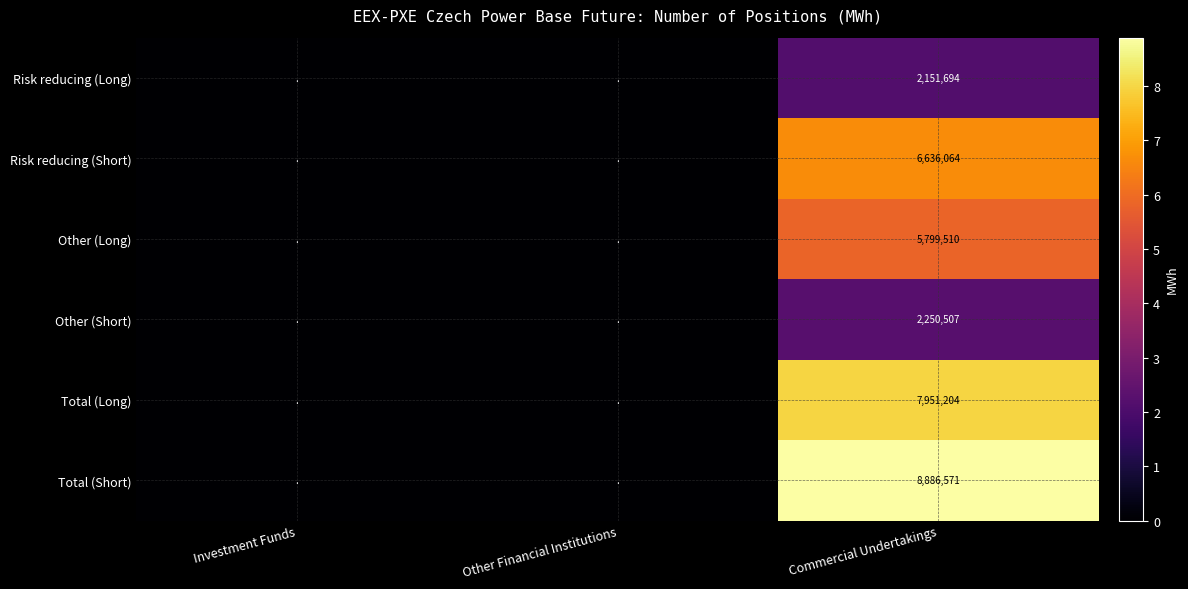

Is it true that Risk reducing (Long) equals 691020 at Commercial Undertakings?

False